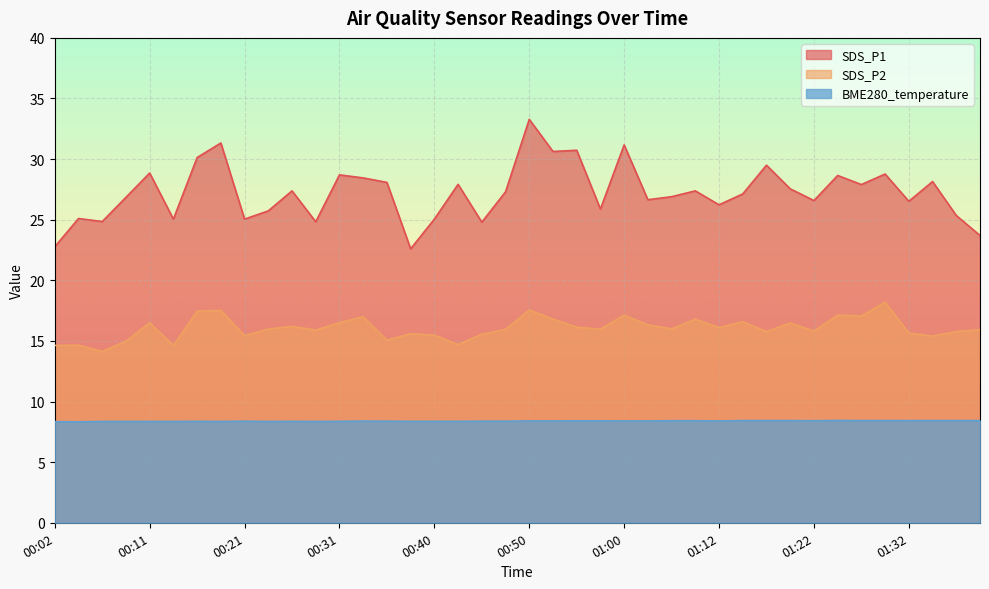

Does the chart display data point markers on the line(s)?

No